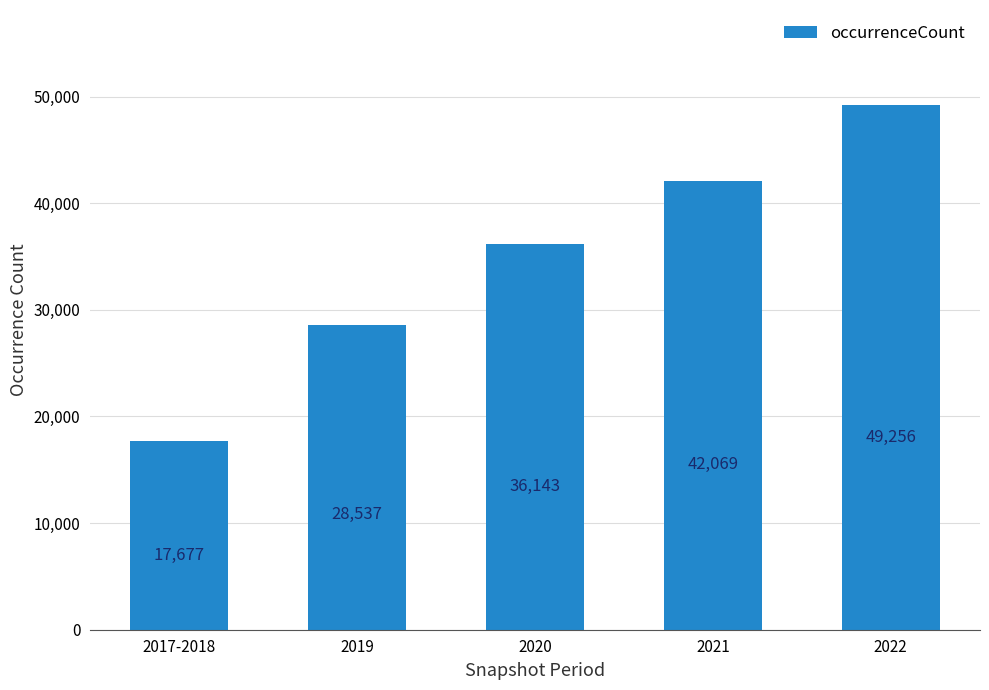

Between 2020 and 2019, which is larger?

2020